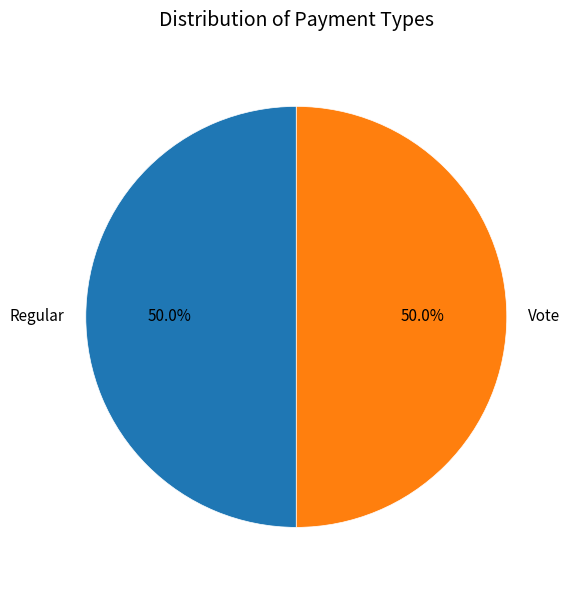

To the nearest percent, what portion does Regular represent?

50%